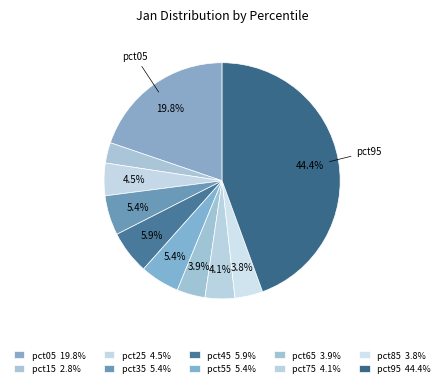

To the nearest percent, what percentage of the pie is pct05?

20%